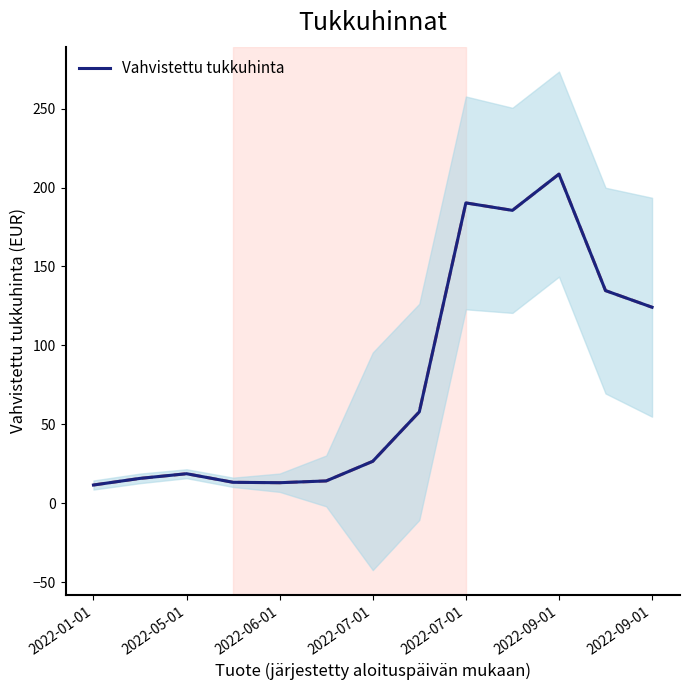

Between 12 and 2022-05-01, which is larger?

12